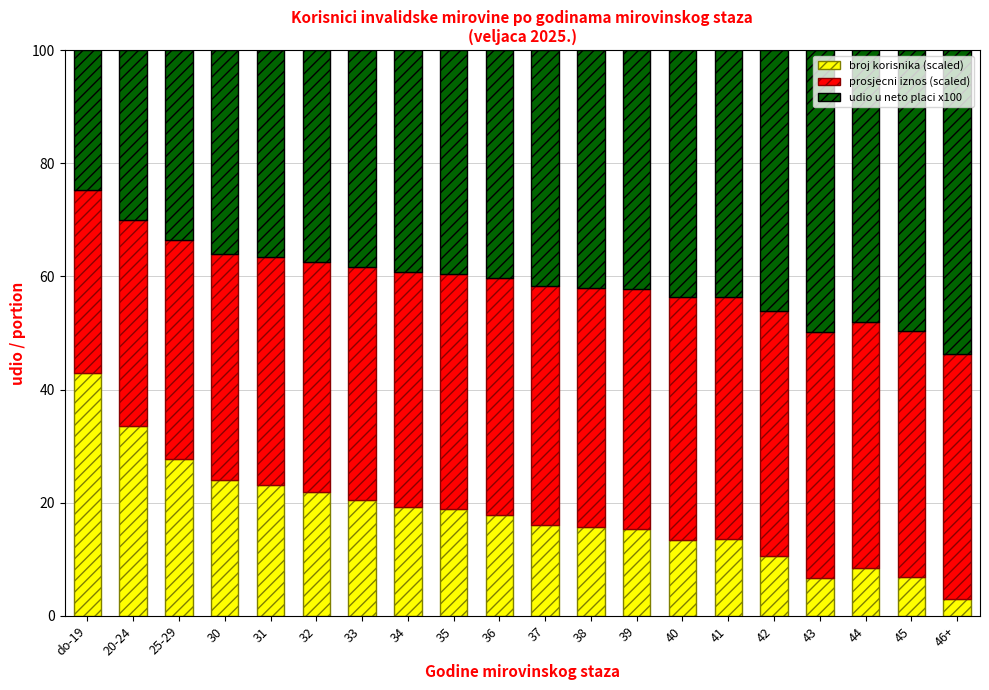

Count the number of data series in this chart.

3